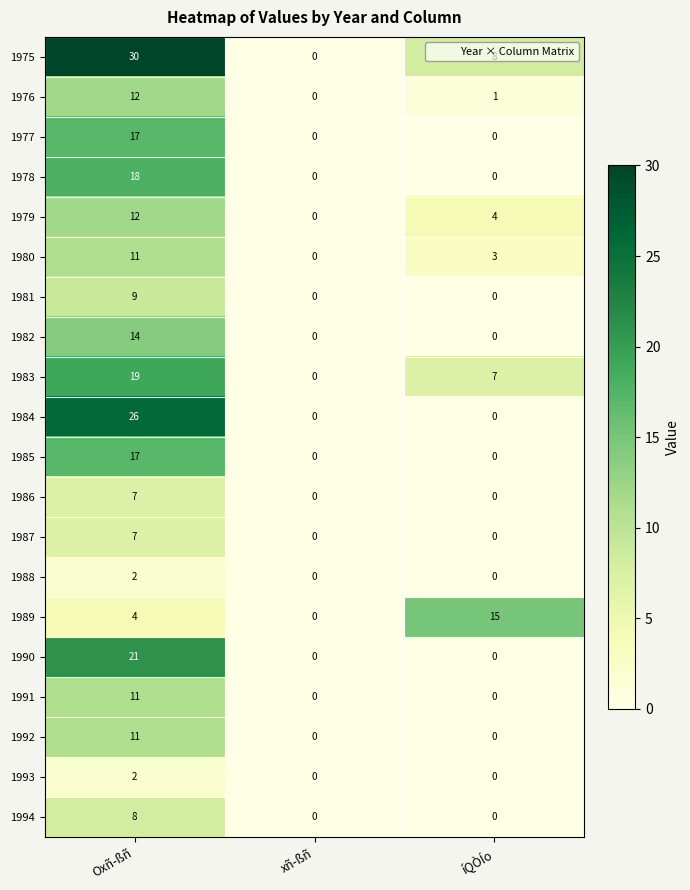

At how many categories does at least one series exceed 1?

2